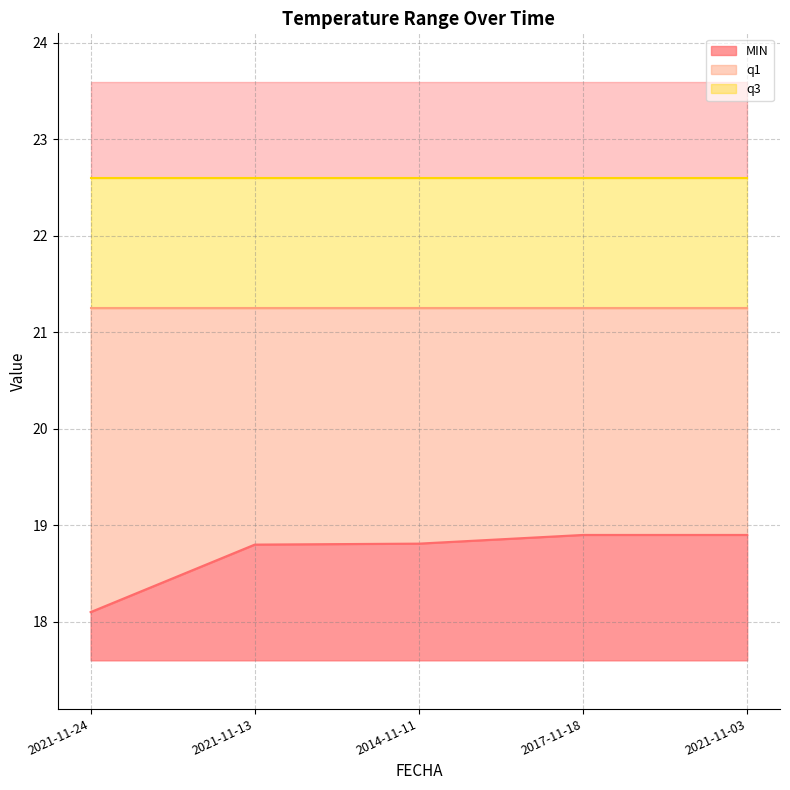

Reading right to left, transcribe all the data shown in this chart.

MIN: 18.9	18.9	18.8	18.8	18.1
q1: 21.2	21.2	21.2	21.2	21.2
q3: 22.6	22.6	22.6	22.6	22.6